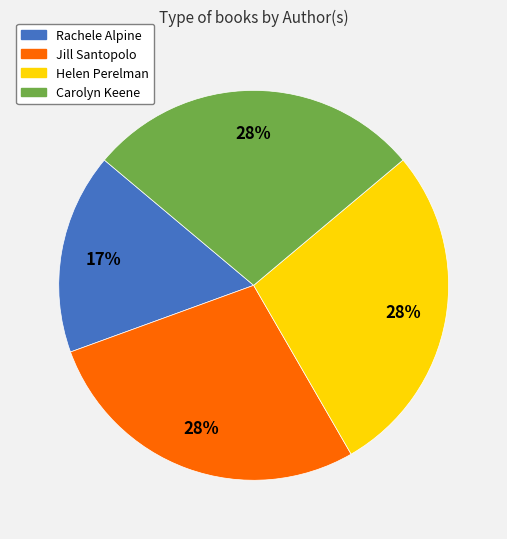

Does any single category account for the majority?

No